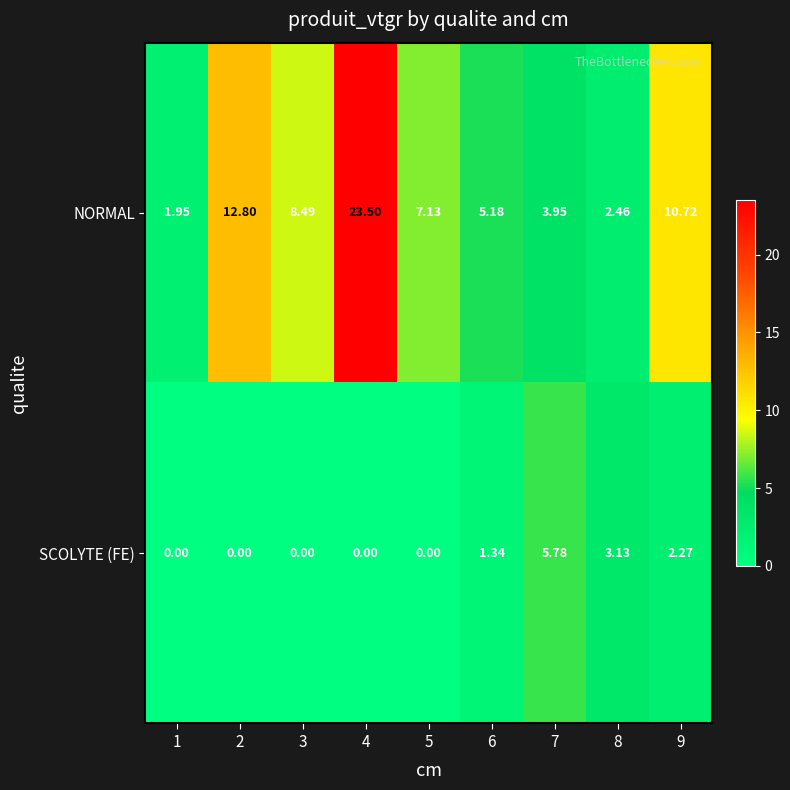

Which series has the largest range (max minus min)?

NORMAL